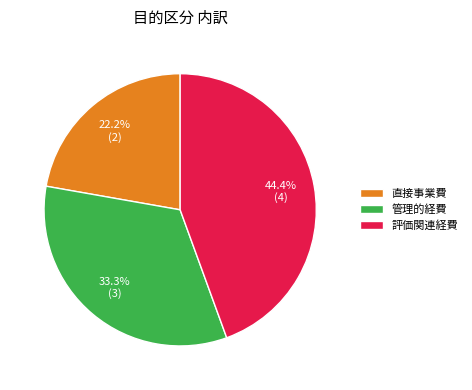

Rank the categories by value from lowest to highest.

直接事業費, 管理的経費, 評価関連経費